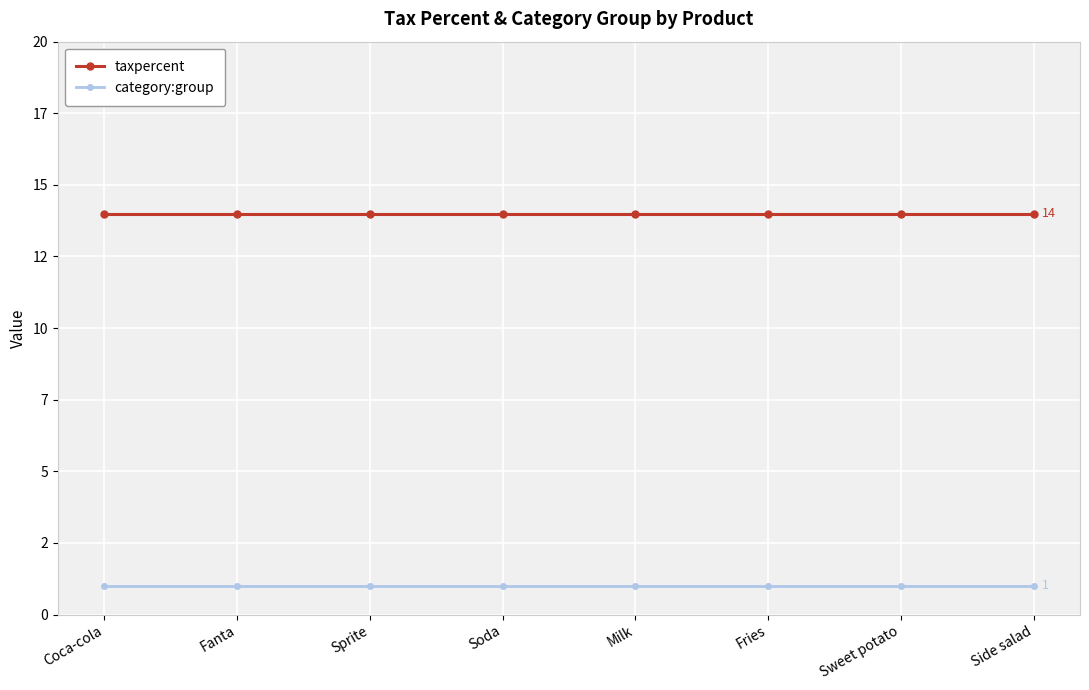

What are all the series names shown in the legend?

taxpercent, category:group